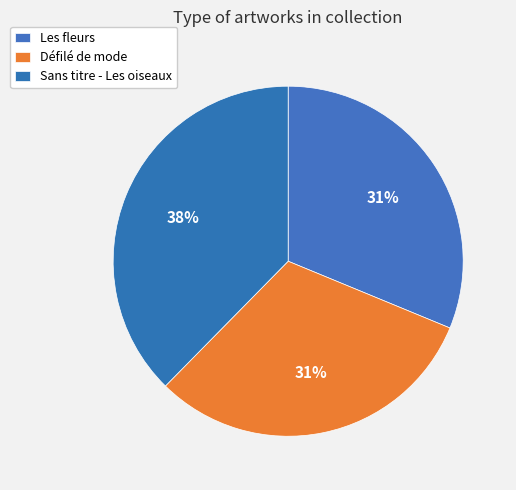

Is Sans titre - Les oiseaux the majority of the pie?

No